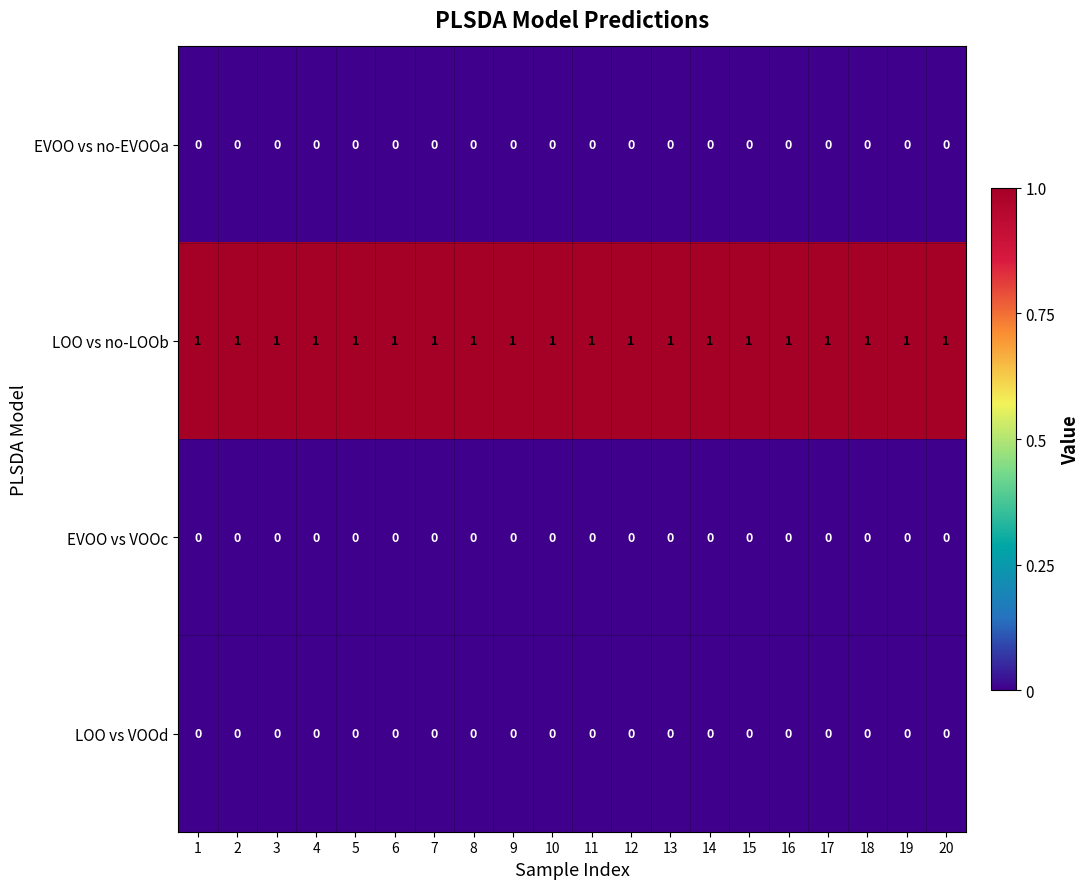

Is it true that EVOO vs no-EVOOa equals 0 at 3?

True